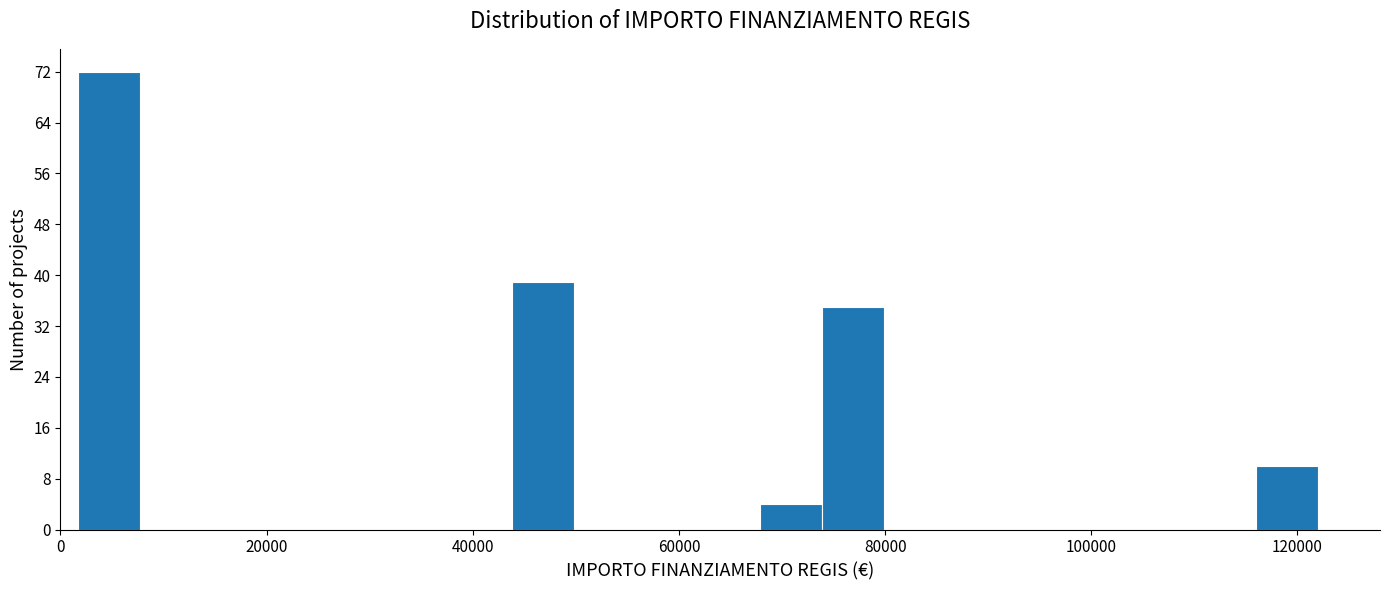

Read against the x-axis, roughly where is the centre of the tallest bar?

4000